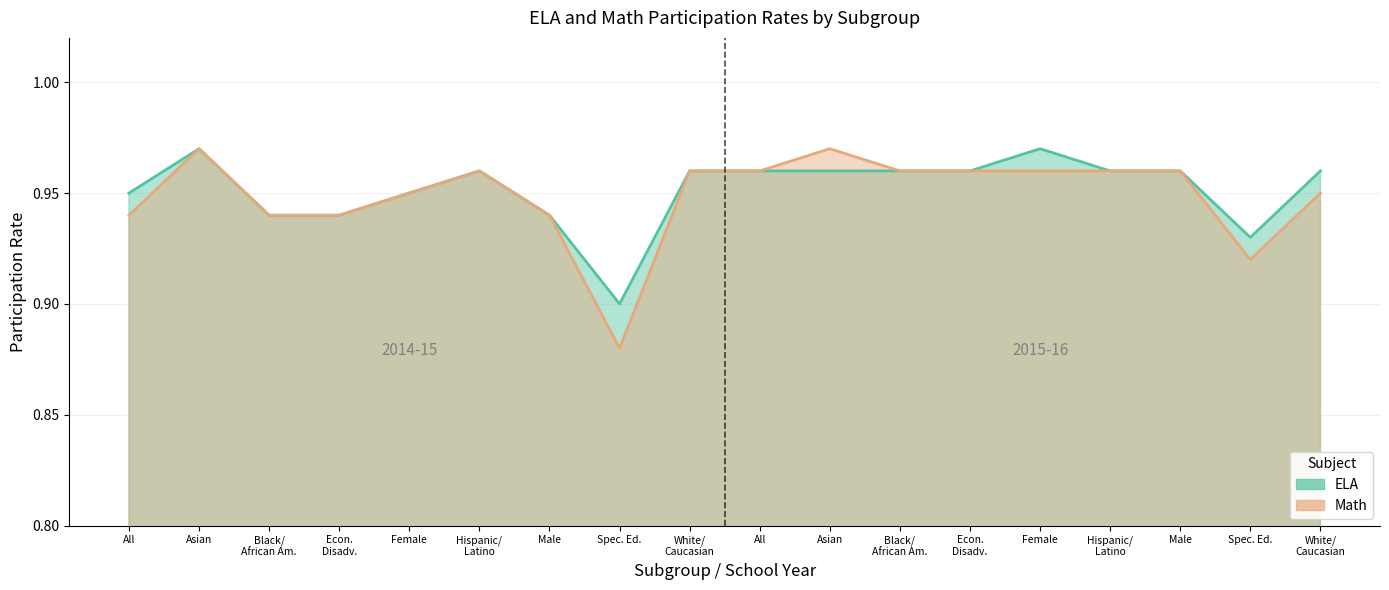

Where is ELA nearest to the value 0?

Spec. Ed.